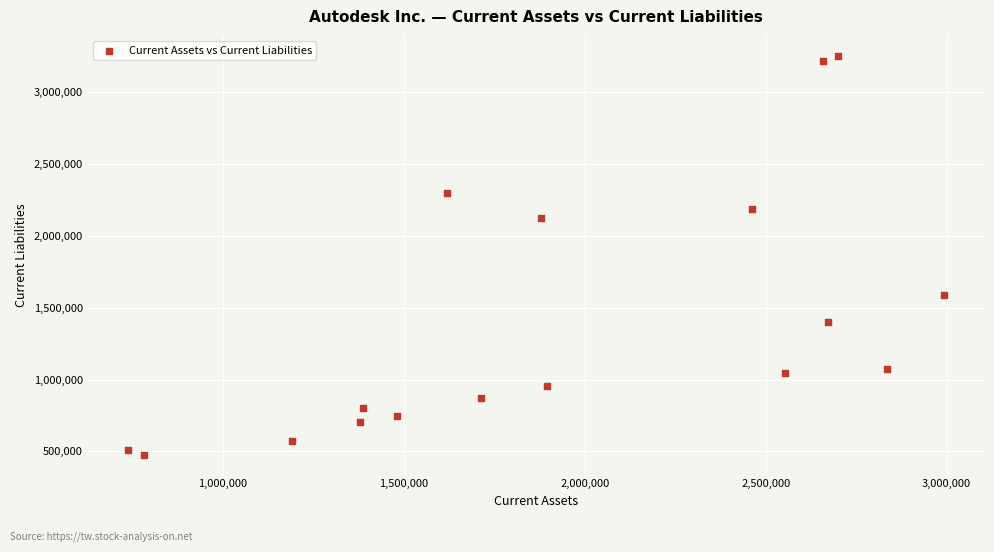

What is the range of X values (max minus min)?

2254400